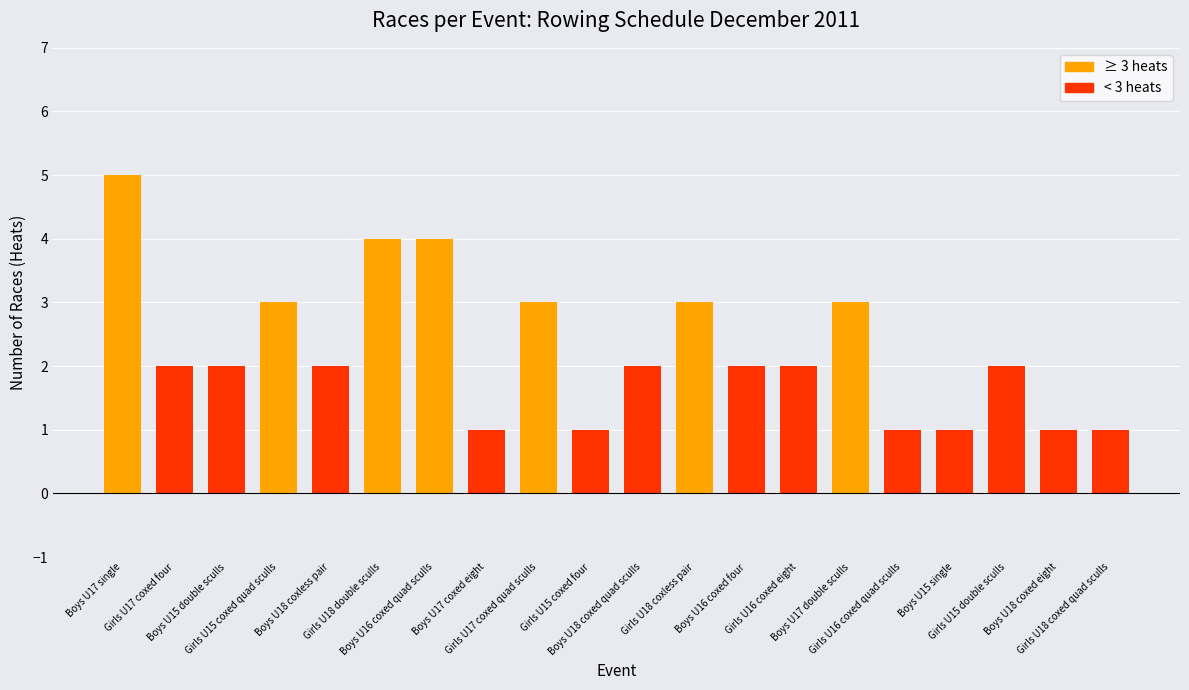

Reading left to right, transcribe all the data shown in this chart.

Boys U17 single=5	Girls U17 coxed four=2	Boys U15 double sculls=2	Girls U15 coxed quad sculls=3	Boys U18 coxless pair=2	Girls U18 double sculls=4	Boys U16 coxed quad sculls=4	Boys U17 coxed eight=1	Girls U17 coxed quad sculls=3	Girls U15 coxed four=1	Boys U18 coxed quad sculls=2	Girls U18 coxless pair=3	Boys U16 coxed four=2	Girls U16 coxed eight=2	Boys U17 double sculls=3	Girls U16 coxed quad sculls=1	Boys U15 single=1	Girls U15 double sculls=2	Boys U18 coxed eight=1	Girls U18 coxed quad sculls=1